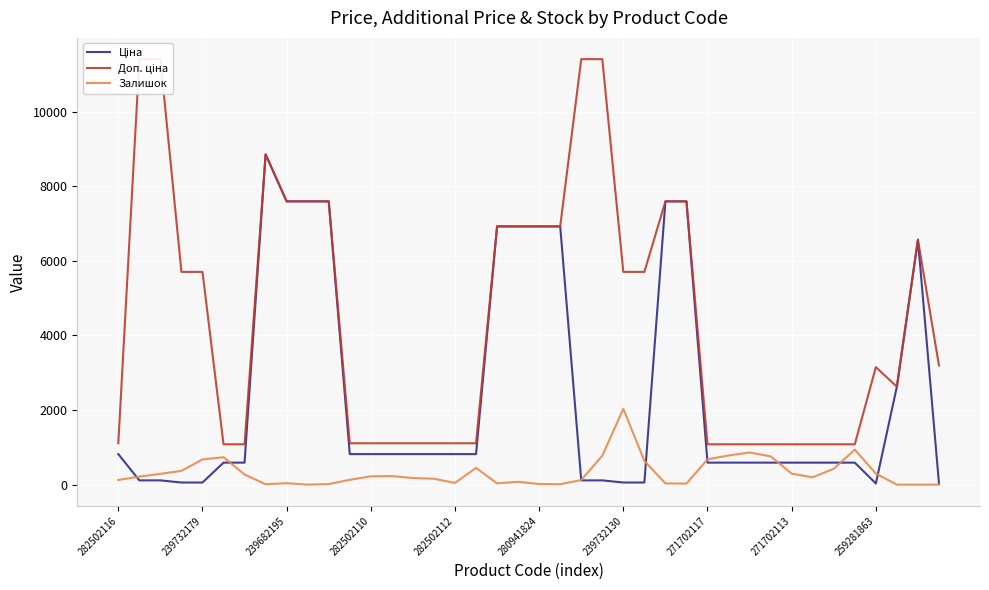

The Доп. ціна series shows 7596.5 at 10. True or false?

True